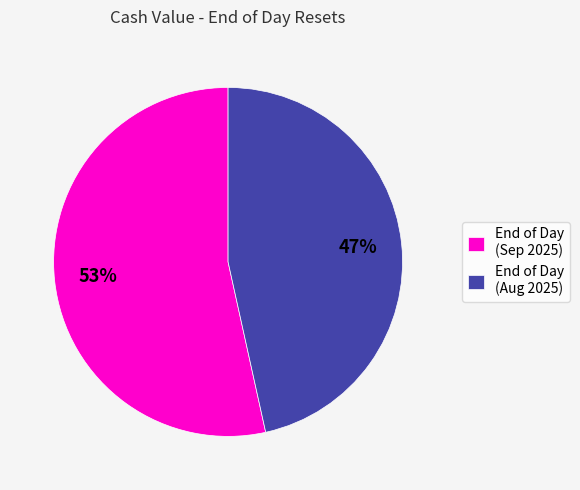

Between End of Day (Aug 2025) and End of Day (Sep 2025), which is larger?

End of Day (Sep 2025)